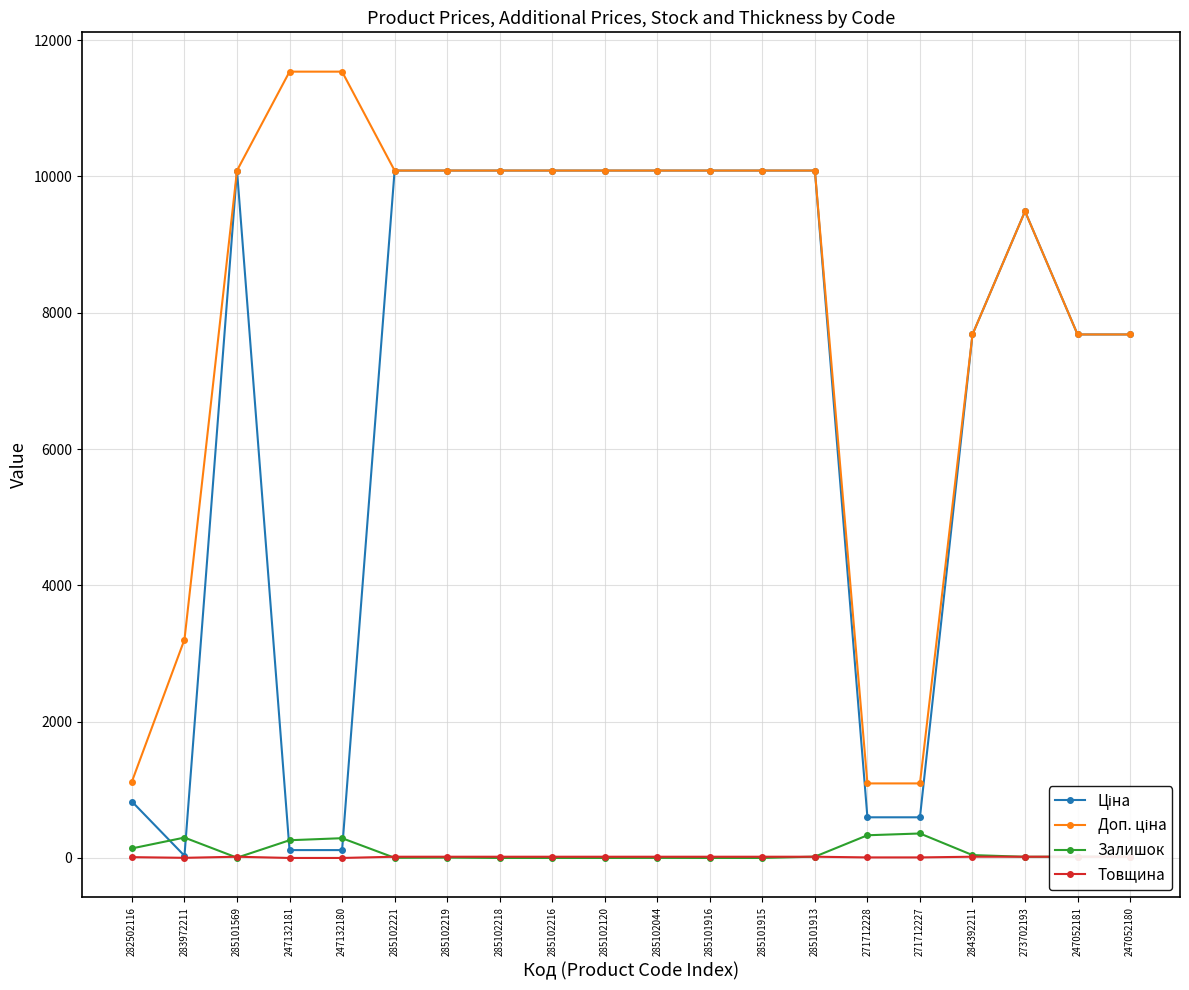

True or false: Ціна and Залишок intersect in this chart.

True